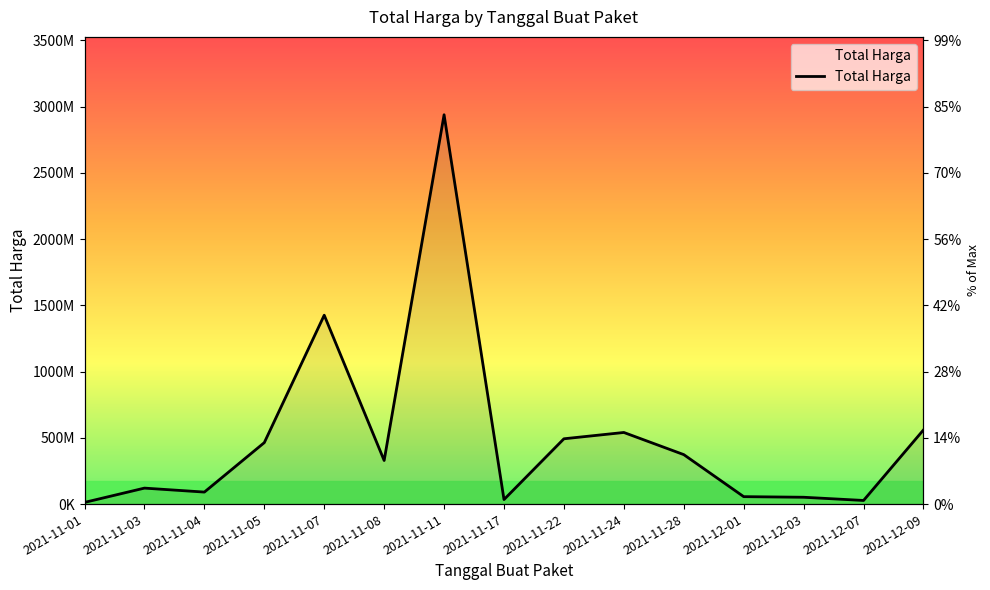

Count the number of data series in this chart.

1